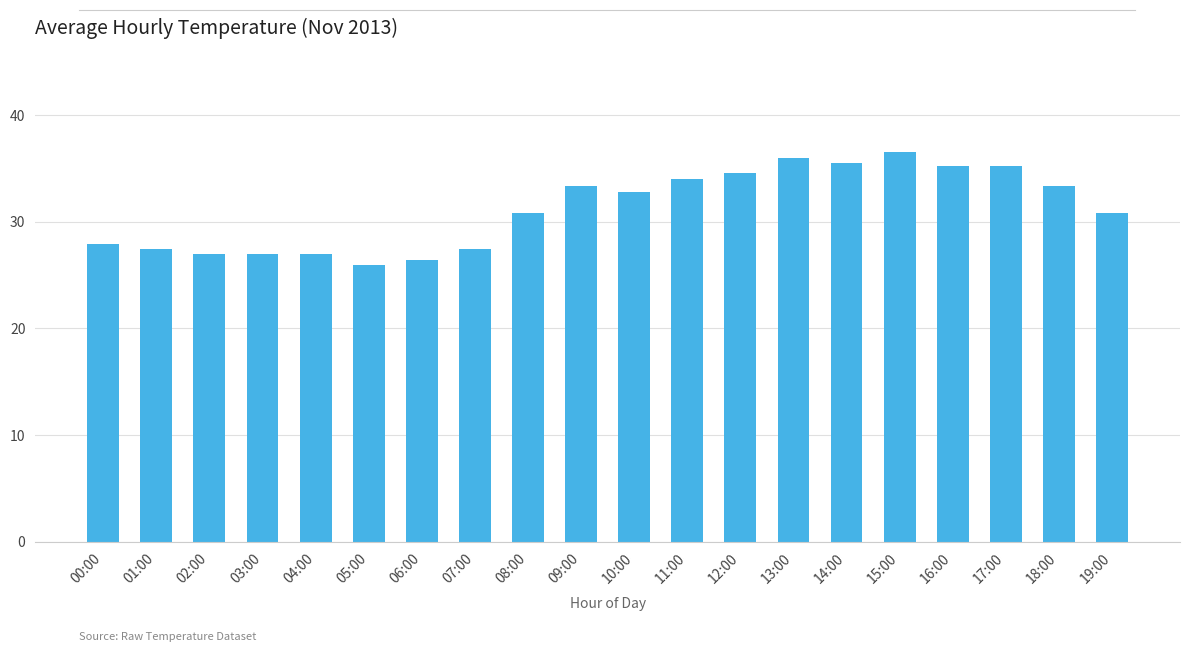

How many bars are there in total?

20